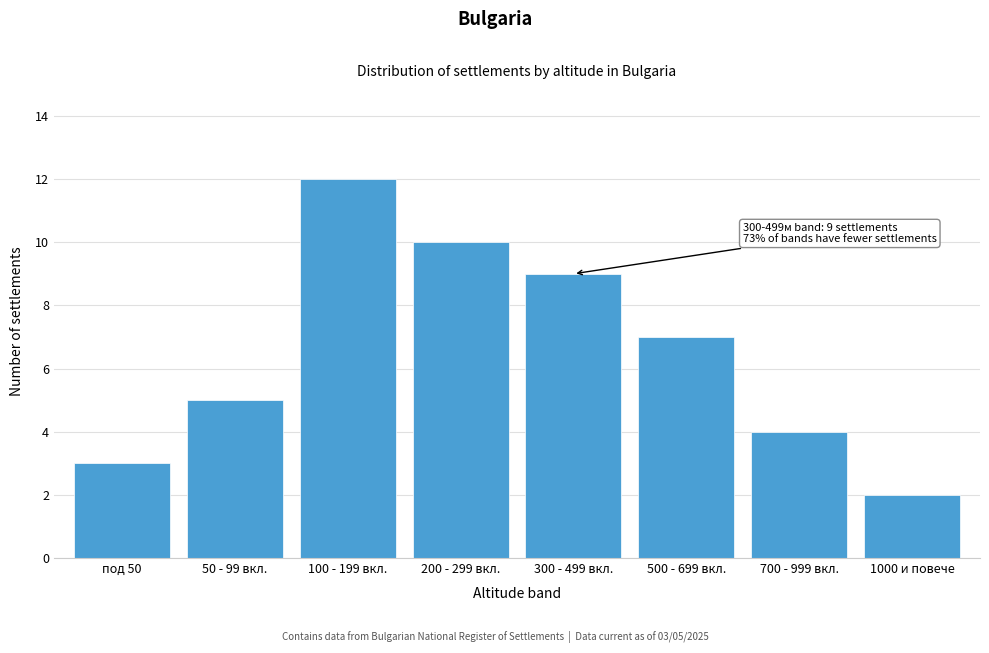

Reading right to left, extract all data points from this chart.

2	4	7	9	10	12	5	3